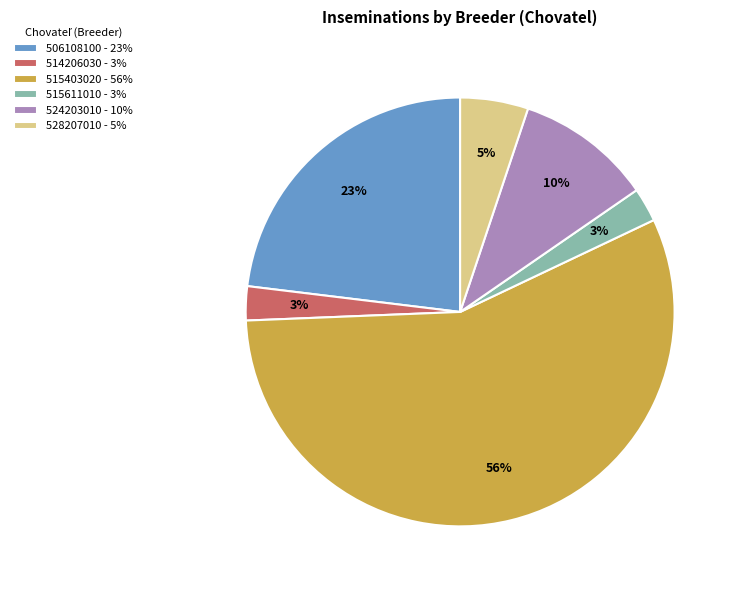

How many slices are in this pie chart?

6